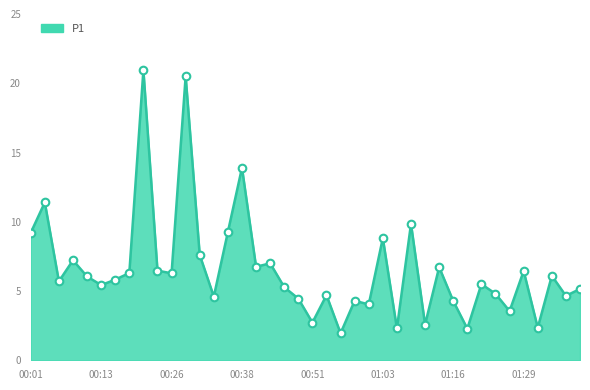

What is the difference between the maximum and minimum values?

19.0